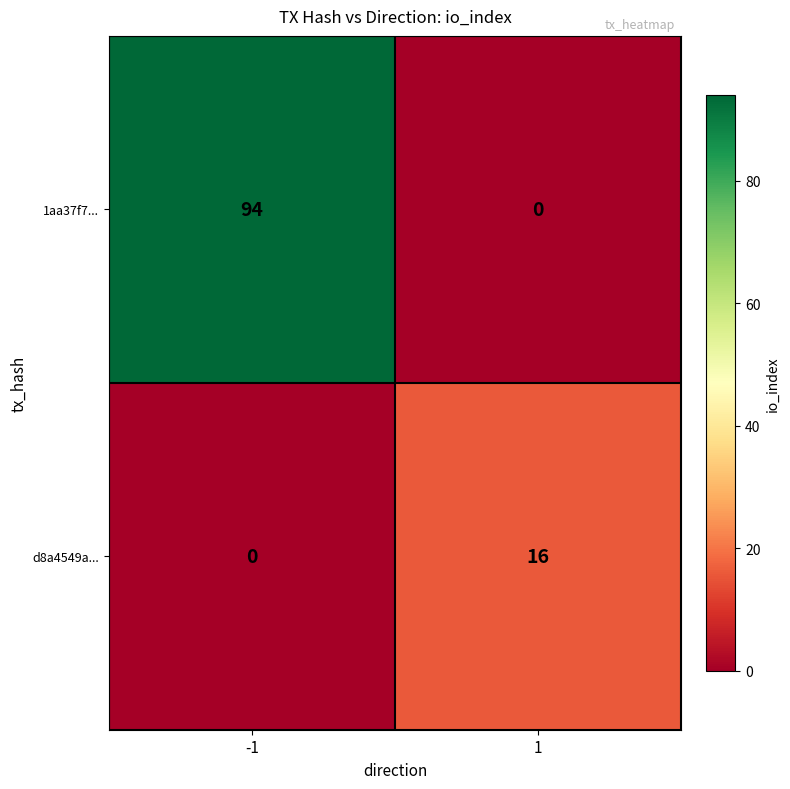

What is the difference between the maximum and minimum values in the 1aa37f7... series?

94